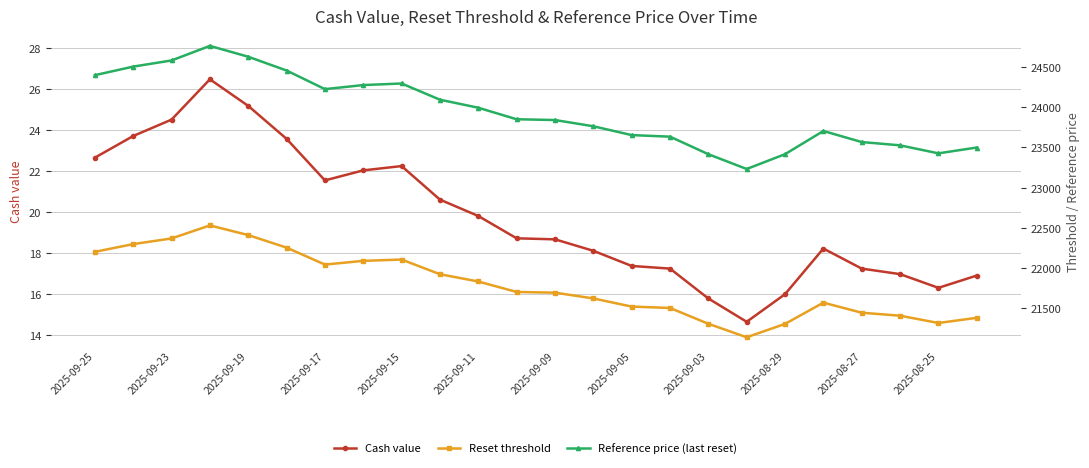

What is the sum of the Cash value values at 13 and 17?

32.8